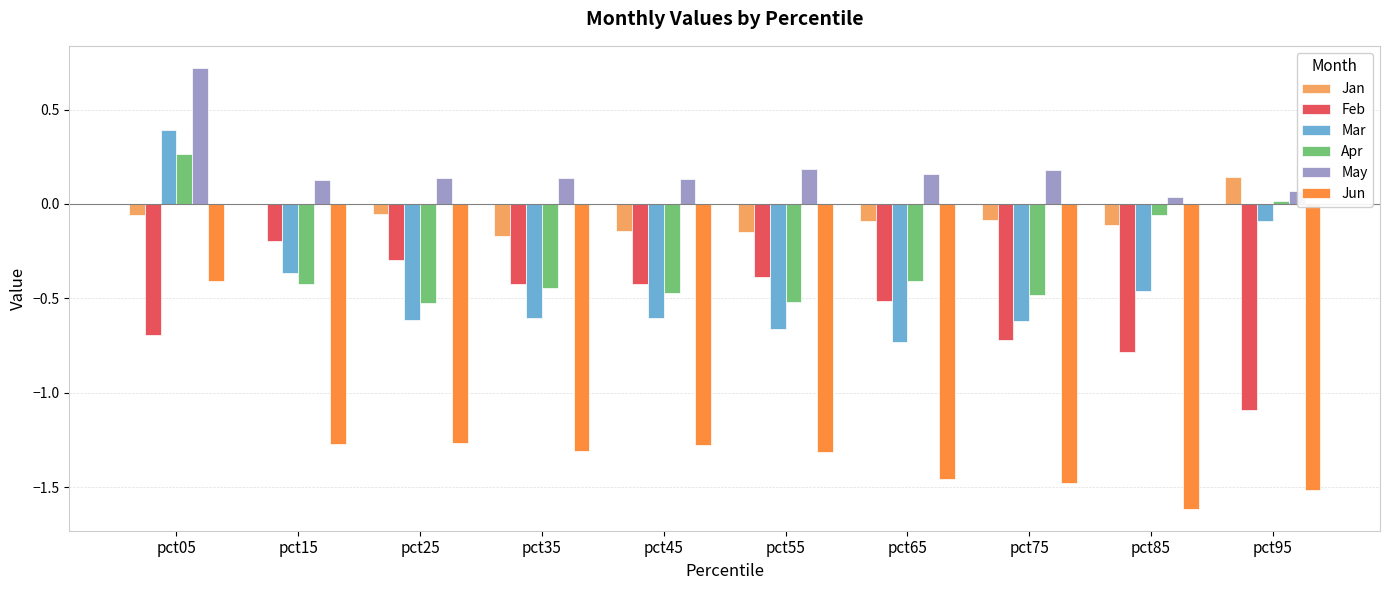

Is it true that Feb equals -0.4 at pct45?

True